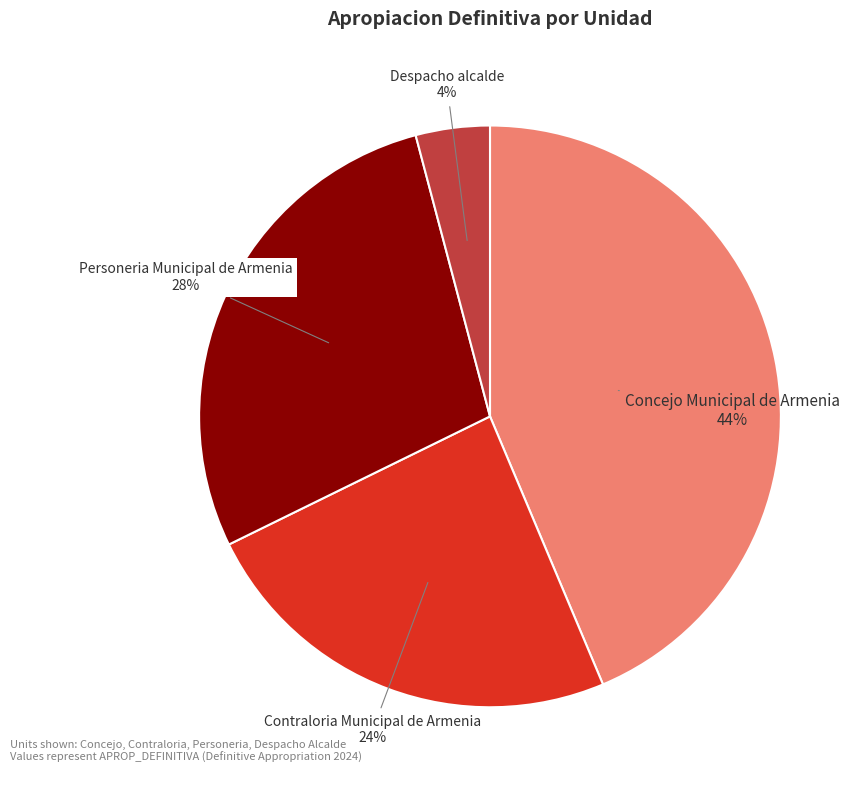

How many slices are in this pie chart?

4